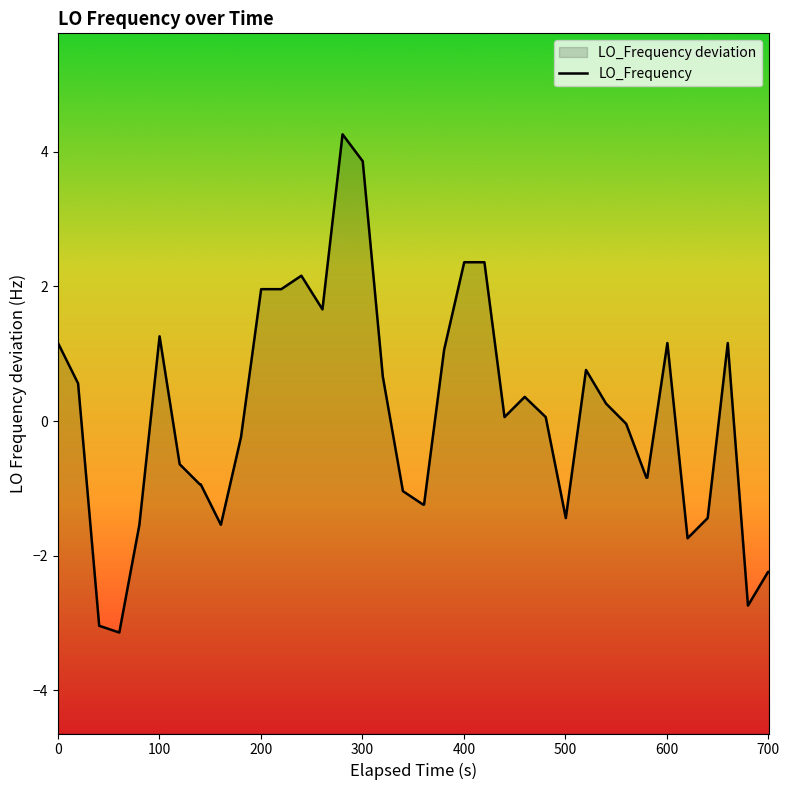

What is the difference between the maximum and minimum values?

7.4